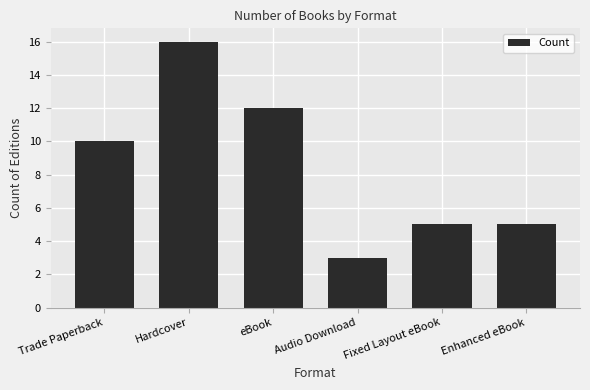

Which label corresponds to the largest value in the chart?

Hardcover